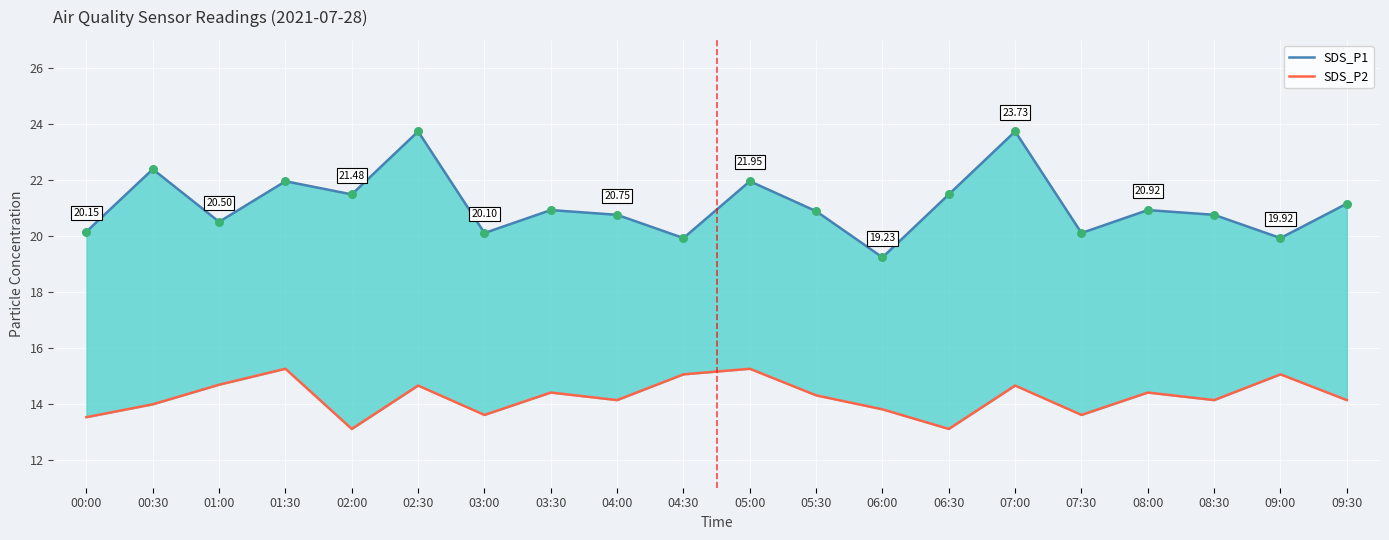

What is the total value across all series at 00:30?

36.4